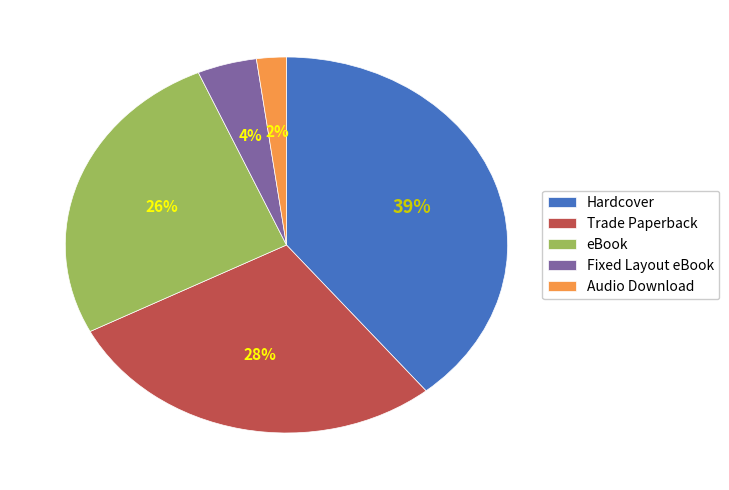

Do eBook and Trade Paperback together represent more than half of the pie?

Yes